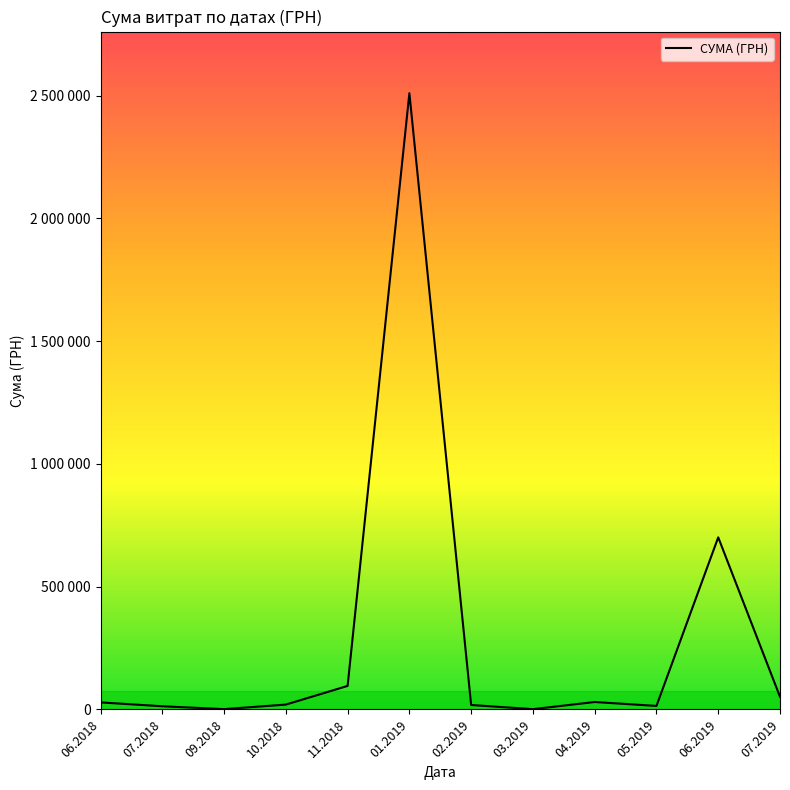

Rank the categories by value from lowest to highest.

03.2019, 09.2018, 07.2018, 05.2019, 02.2019, 10.2018, 06.2018, 04.2019, 07.2019, 11.2018, 06.2019, 01.2019